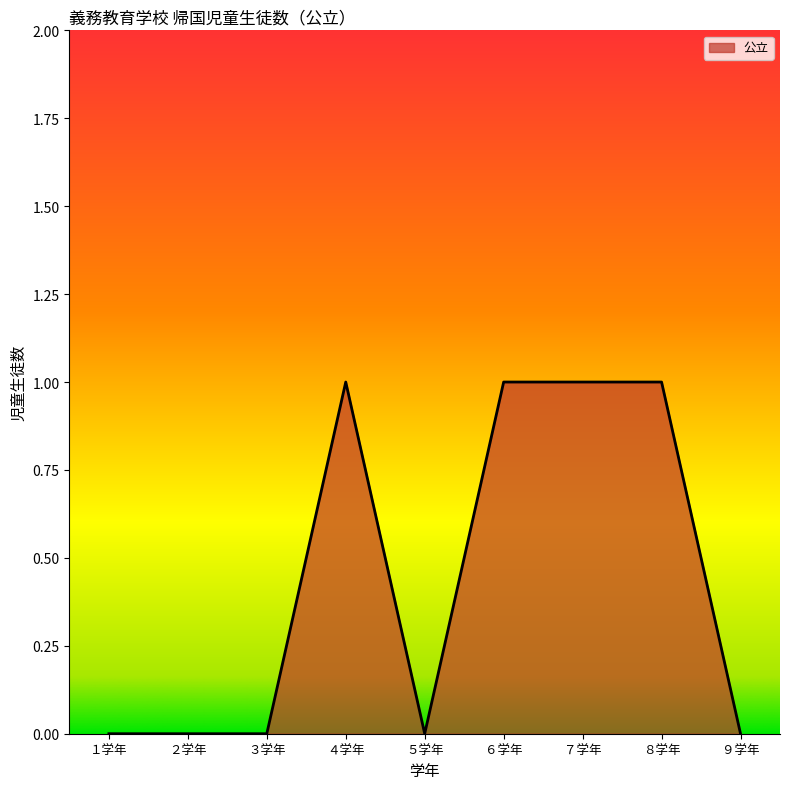

What is the ratio of the value at ７学年 to the value at ６学年?

1.0